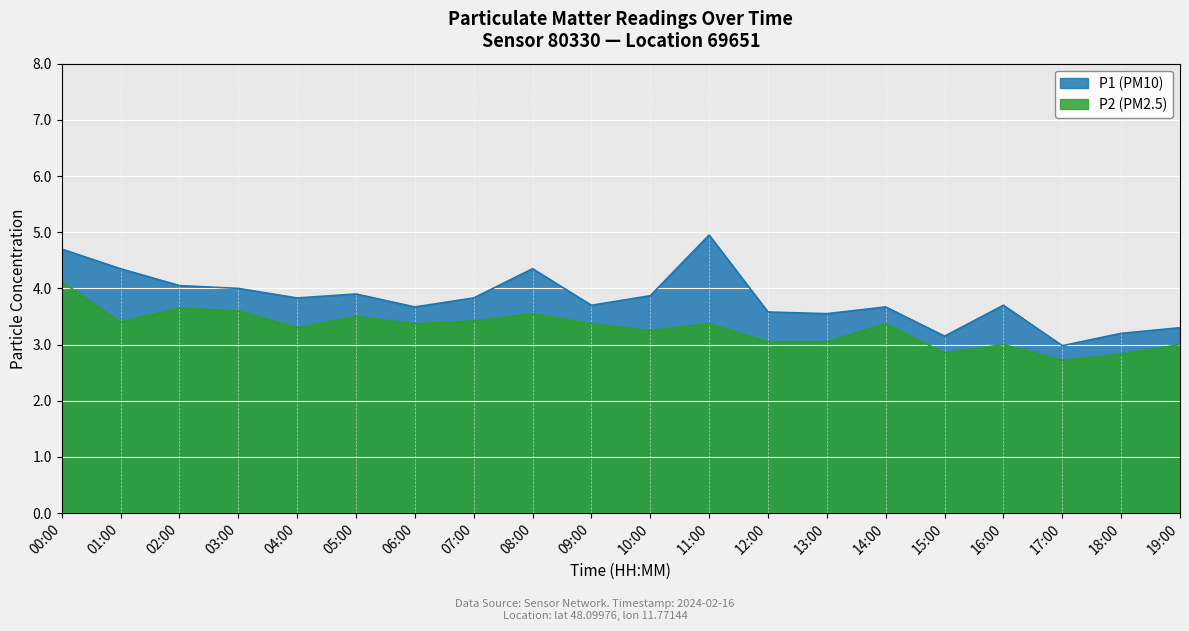

At how many categories does at least one series exceed 4?

5